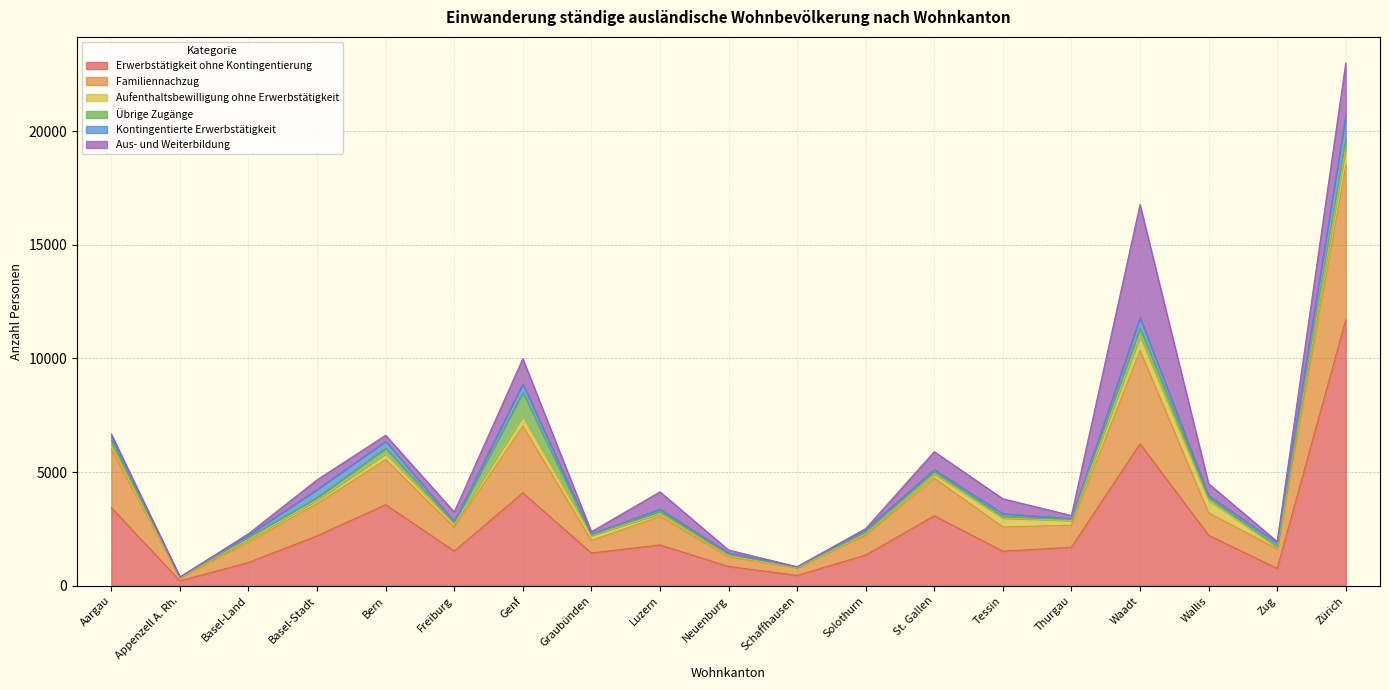

Reading left to right, transcribe all the data shown in this chart.

Erwerbstätigkeit ohne Kontingentierung: Aargau=3441	Appenzell A. Rh.=221	Basel-Land=1031	Basel-Stadt=2201	Bern=3572	Freiburg=1533	Genf=4092	Graubünden=1448	Luzern=1802	Neuenburg=854	Schaffhausen=463	Solothurn=1357	St. Gallen=3082	Tessin=1526	Thurgau=1699	Waadt=6250	Wallis=2229	Zug=769	Zürich=11700
Familiennachzug: Aargau=2572	Appenzell A. Rh.=134	Basel-Land=892	Basel-Stadt=1415	Bern=1980	Freiburg=1043	Genf=2938	Graubünden=548	Luzern=1253	Neuenburg=426	Schaffhausen=322	Solothurn=860	St. Gallen=1656	Tessin=1065	Thurgau=969	Waadt=4103	Wallis=983	Zug=861	Zürich=6768
Aufenthaltsbewilligung ohne Erwerbstätigkeit: Aargau=155	Appenzell A. Rh.=13	Basel-Land=124	Basel-Stadt=150	Bern=262	Freiburg=135	Genf=425	Graubünden=218	Luzern=118	Neuenburg=45	Schaffhausen=12	Solothurn=79	St. Gallen=176	Tessin=390	Thurgau=207	Waadt=610	Wallis=550	Zug=71	Zürich=781
Übrige Zugänge: Aargau=237	Appenzell A. Rh.=19	Basel-Land=98	Basel-Stadt=120	Bern=246	Freiburg=75	Genf=1047	Graubünden=25	Luzern=119	Neuenburg=67	Schaffhausen=21	Solothurn=84	St. Gallen=118	Tessin=72	Thurgau=57	Waadt=391	Wallis=129	Zug=32	Zürich=401
Kontingentierte Erwerbstätigkeit: Aargau=149	Appenzell A. Rh.=2	Basel-Land=95	Basel-Stadt=355	Bern=299	Freiburg=43	Genf=379	Graubünden=48	Luzern=81	Neuenburg=54	Schaffhausen=22	Solothurn=93	St. Gallen=83	Tessin=120	Thurgau=30	Waadt=441	Wallis=82	Zug=159	Zürich=1034
Aus- und Weiterbildung: Aargau=123	Appenzell A. Rh.=2	Basel-Land=57	Basel-Stadt=424	Bern=266	Freiburg=421	Genf=1111	Graubünden=96	Luzern=762	Neuenburg=132	Schaffhausen=3	Solothurn=48	St. Gallen=787	Tessin=658	Thurgau=133	Waadt=4973	Wallis=523	Zug=58	Zürich=2308